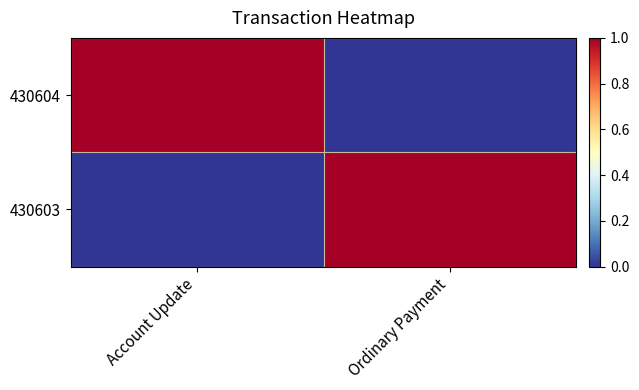

At how many categories does at least one series exceed 0?

2